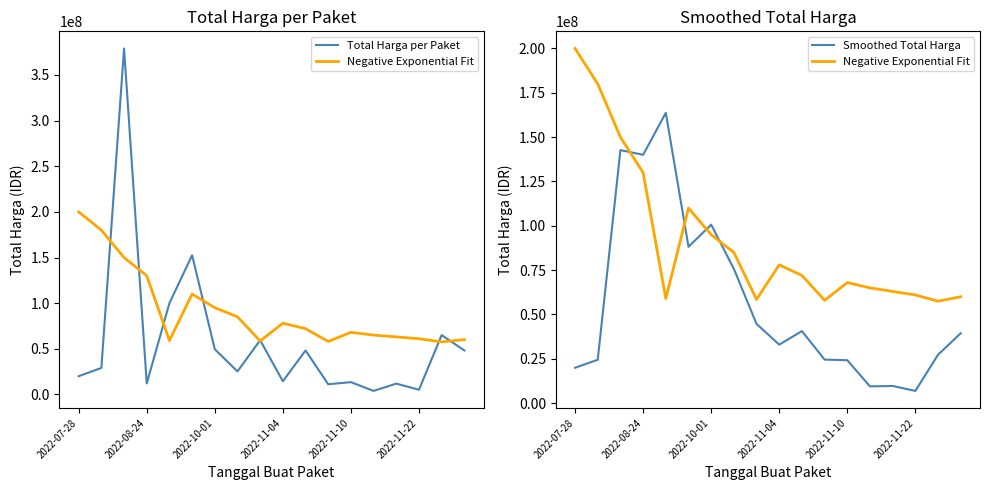

Rank the series at 11 from lowest to highest value.

Total Harga per Paket, Smoothed Total Harga, Negative Exponential Fit